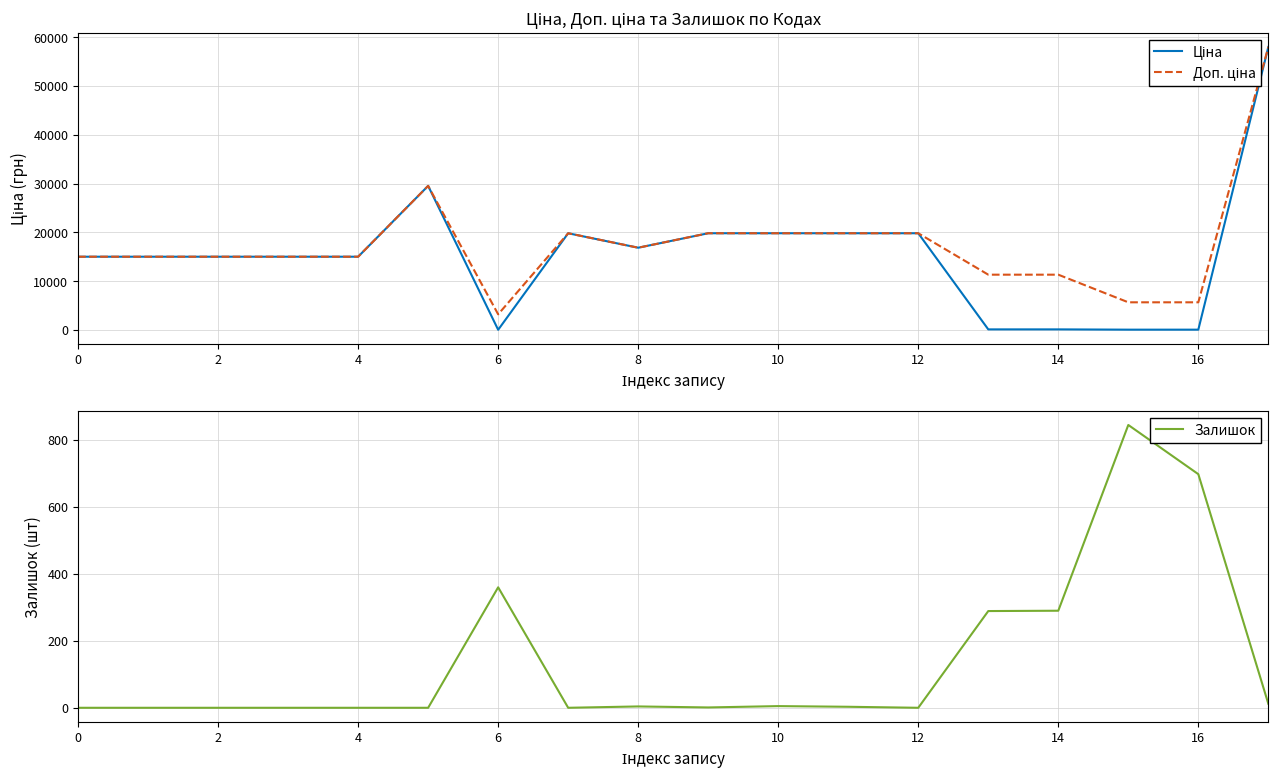

Count the number of data series in this chart.

3